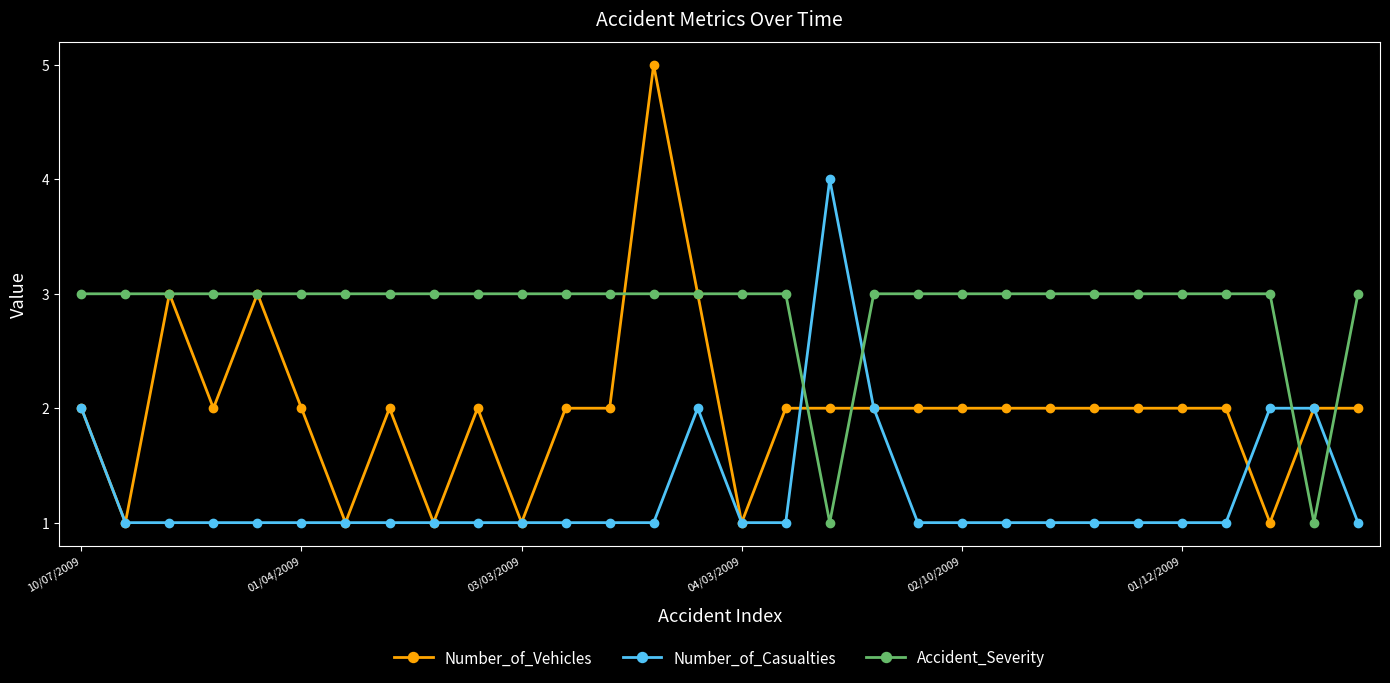

True or false: Number_of_Casualties has more than 0 interior local peaks.

True